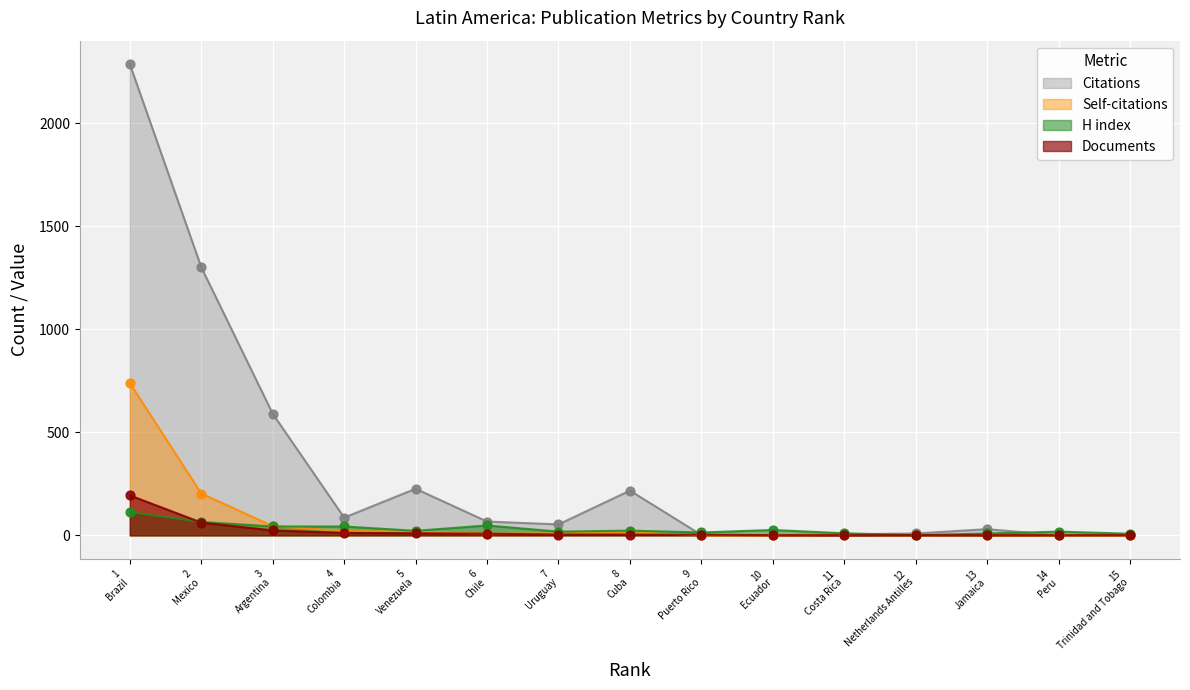

What are all the series names shown in the legend?

Citations, Self-citations, H index, Documents